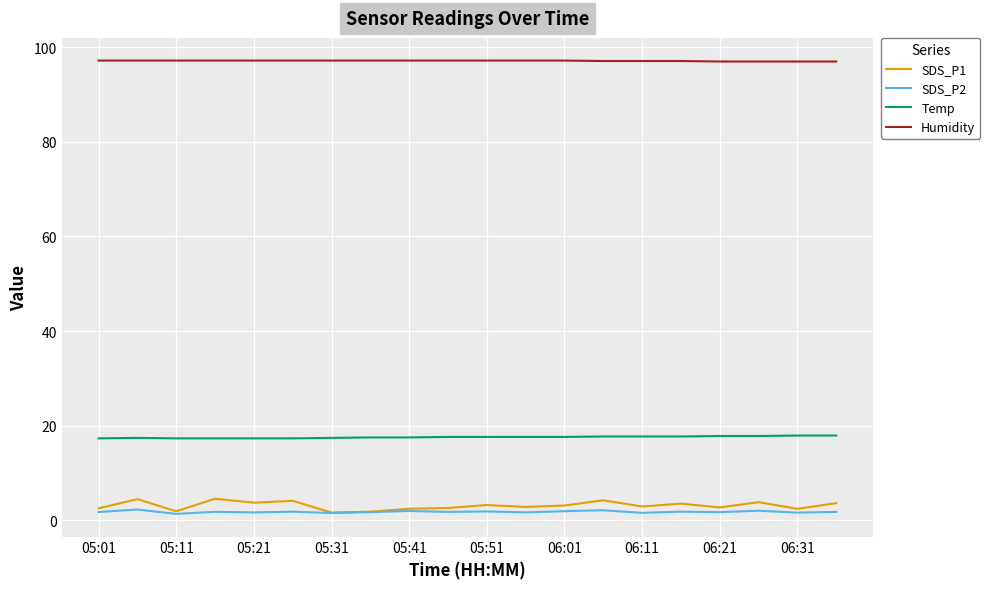

Which series has the largest total across all categories?

Humidity